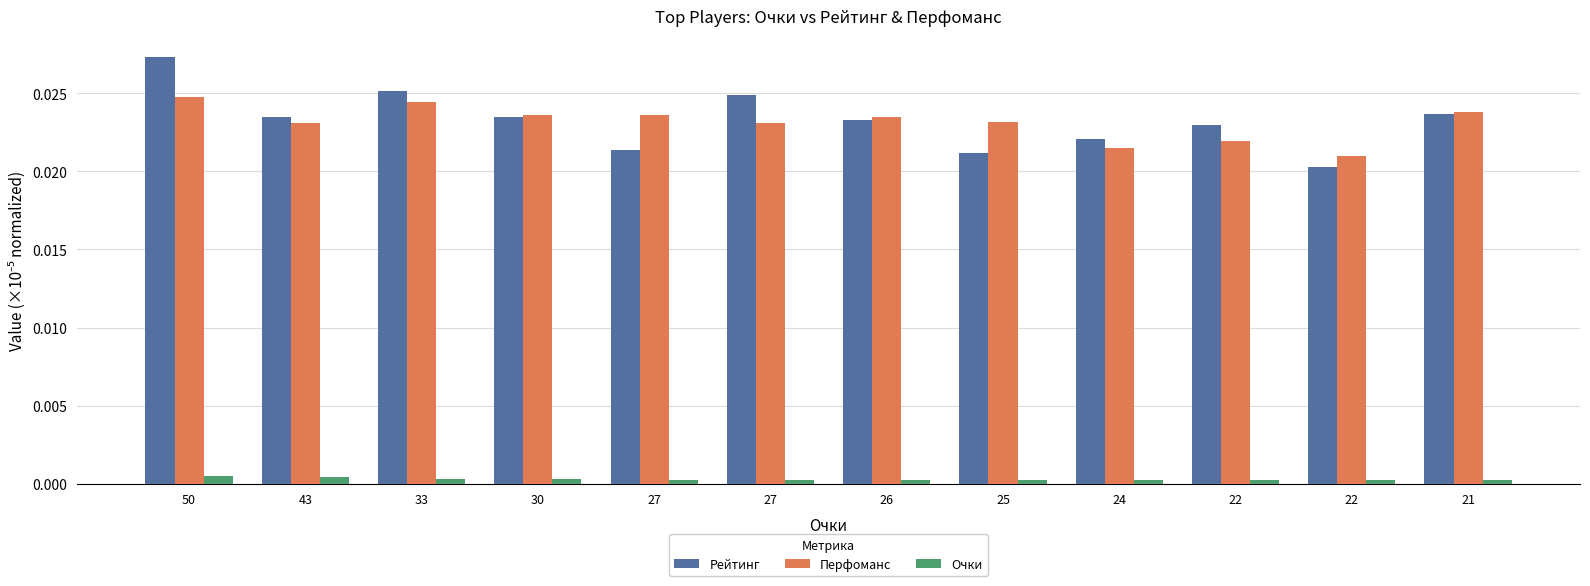

How many data points does each series have?

12